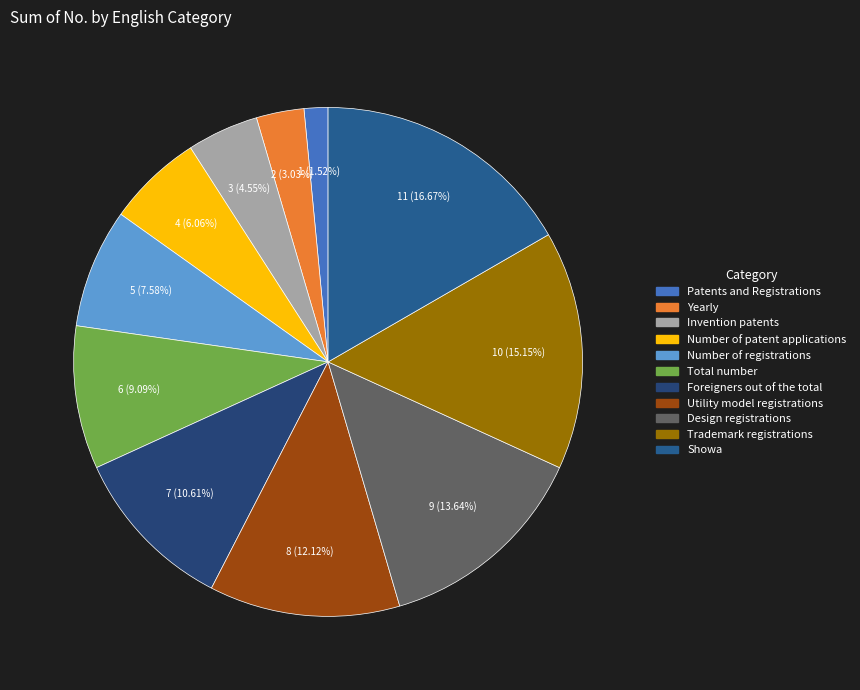

What percentage is the Showa slice, to the nearest percent?

17%